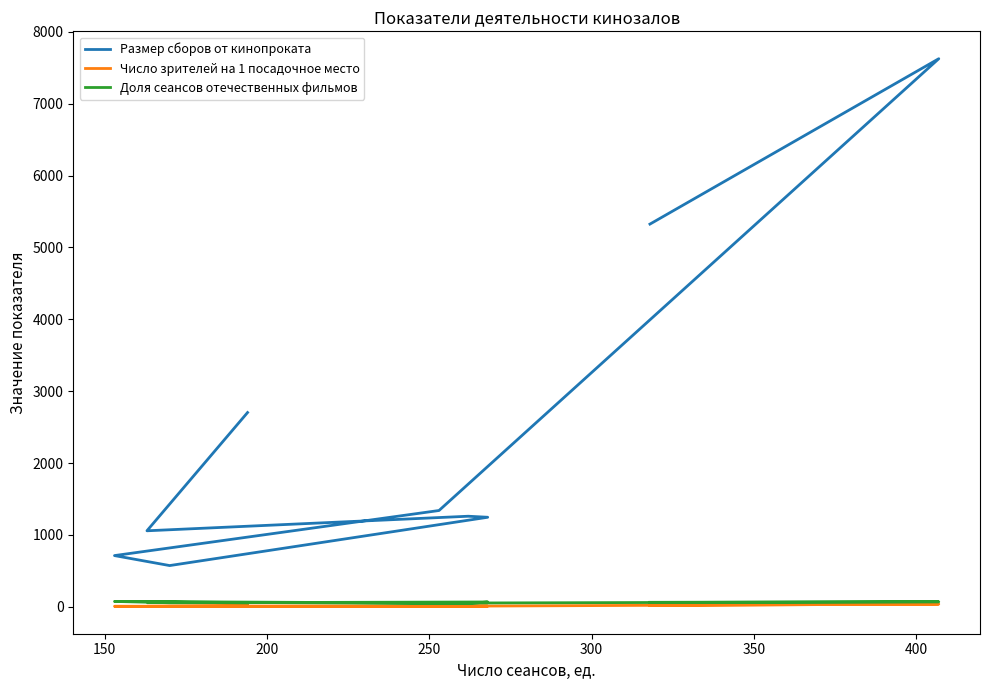

What is the average value of the Доля сеансов отечественных фильмов series?

59.4